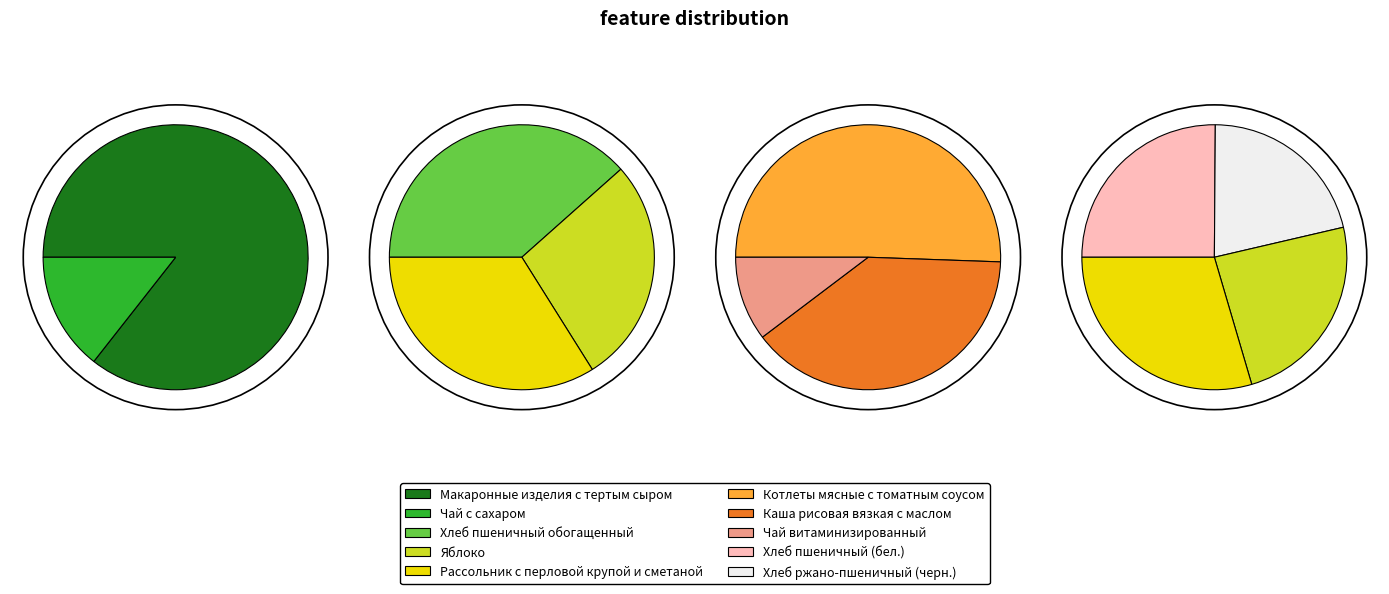

Combined, do Чай витаминизированный and Хлеб пшеничный обогащенный account for over 50%?

No